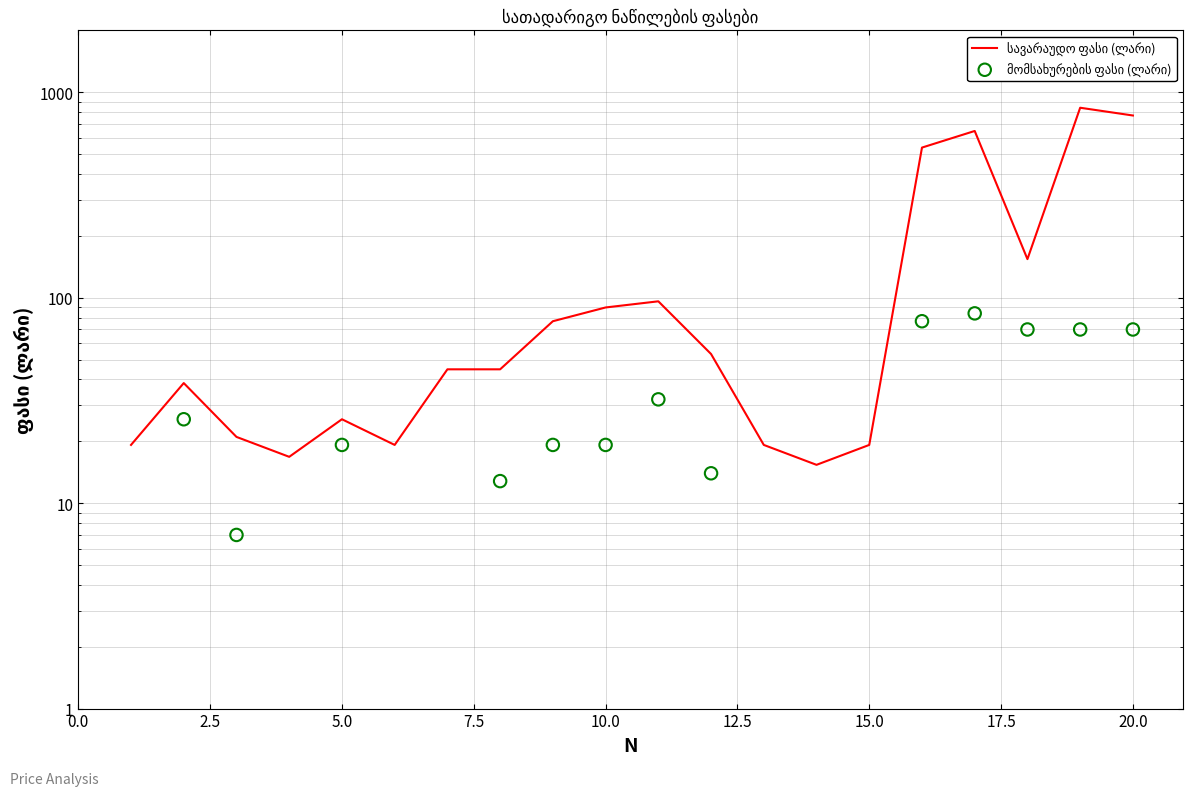

Which series has the largest total across all categories?

სავარაუდო ფასი (ლარი)